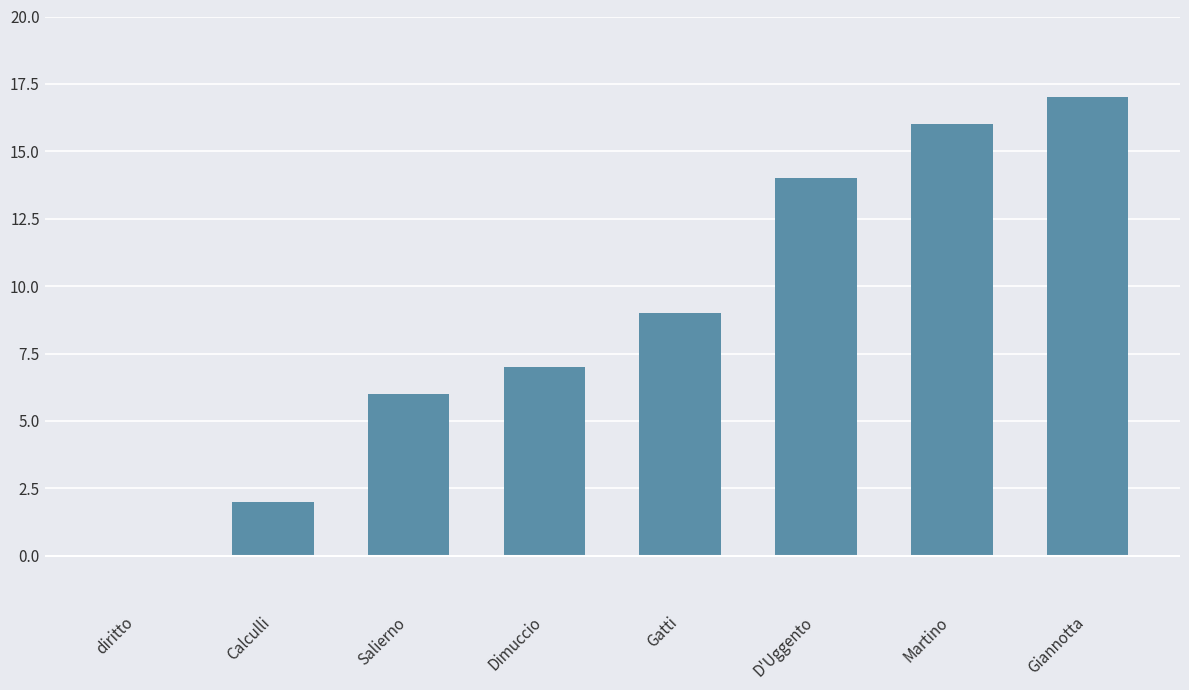

What is the change in value from Dimuccio to Martino?

+9